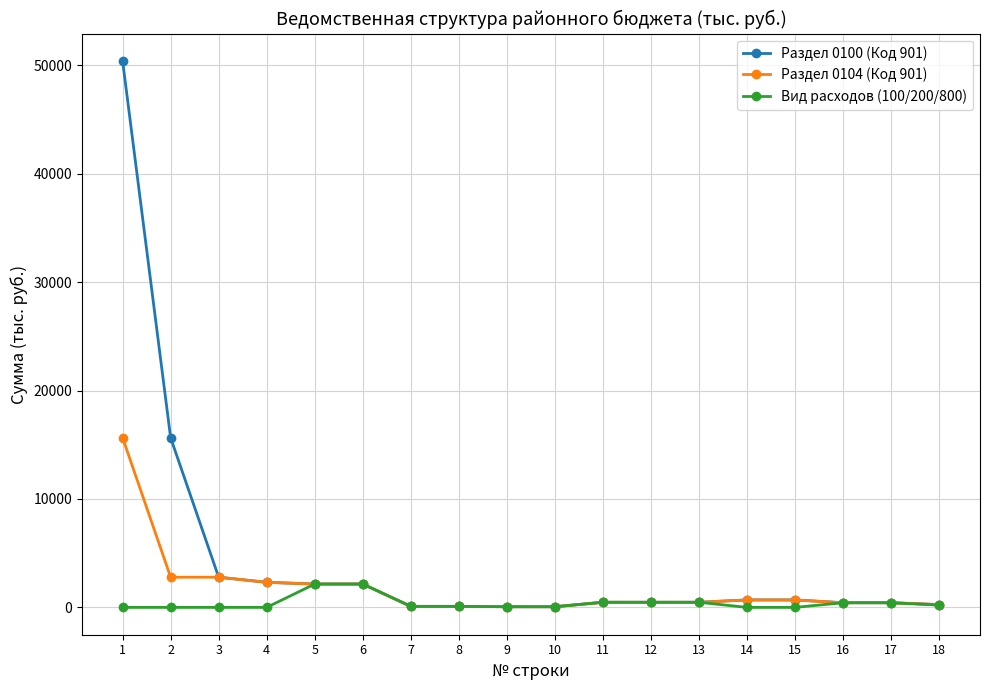

List the series in order of their peak value, lowest first.

Вид расходов (100/200/800), Раздел 0104 (Код 901), Раздел 0100 (Код 901)